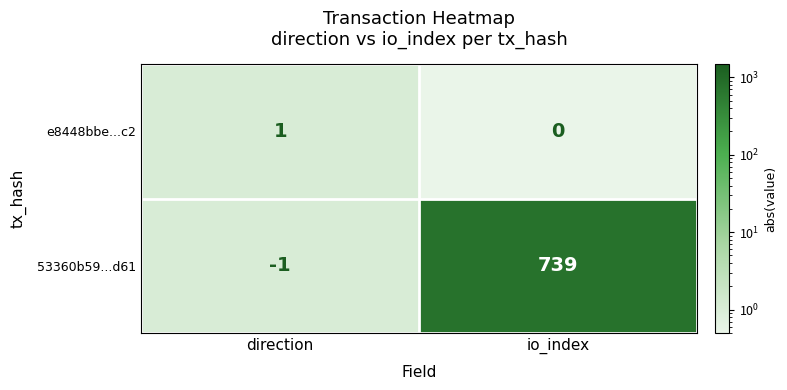

Reading left to right, what are all the values shown in this chart?

e8448bbe...c2: 1	0
53360b59...d61: -1	739